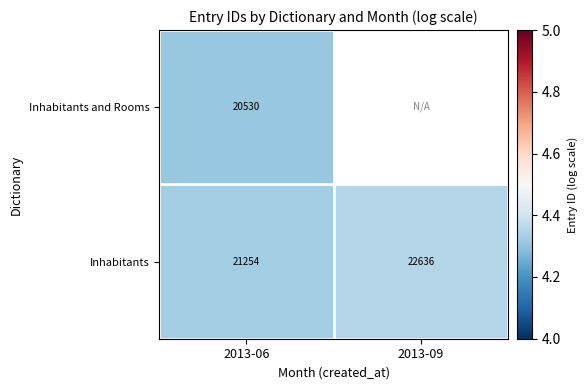

Is it true that Inhabitants equals 1.3 at 2013-09?

False